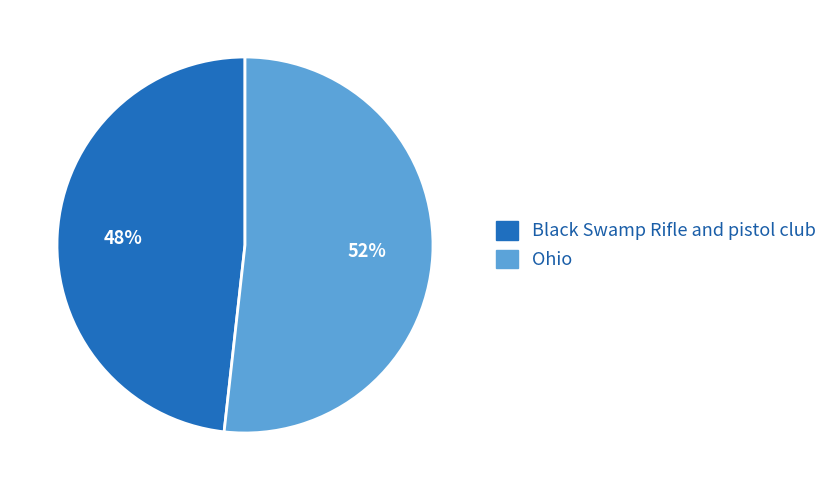

Which has a higher value, Black Swamp Rifle and pistol club or Ohio?

Ohio